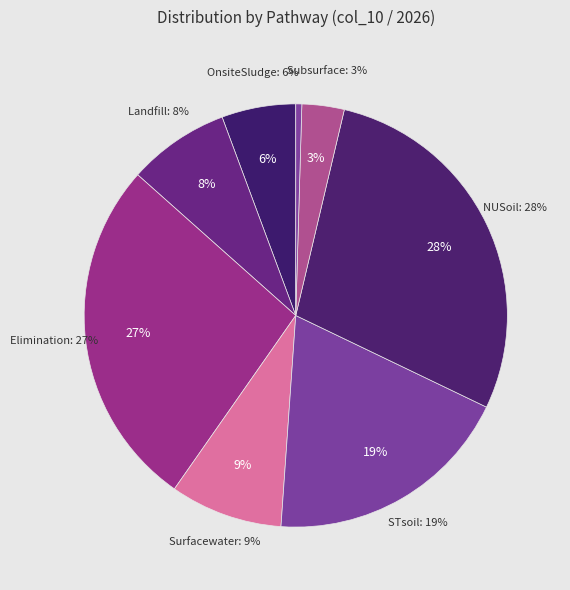

Does ImproperDisposal represent more than half of the total?

No